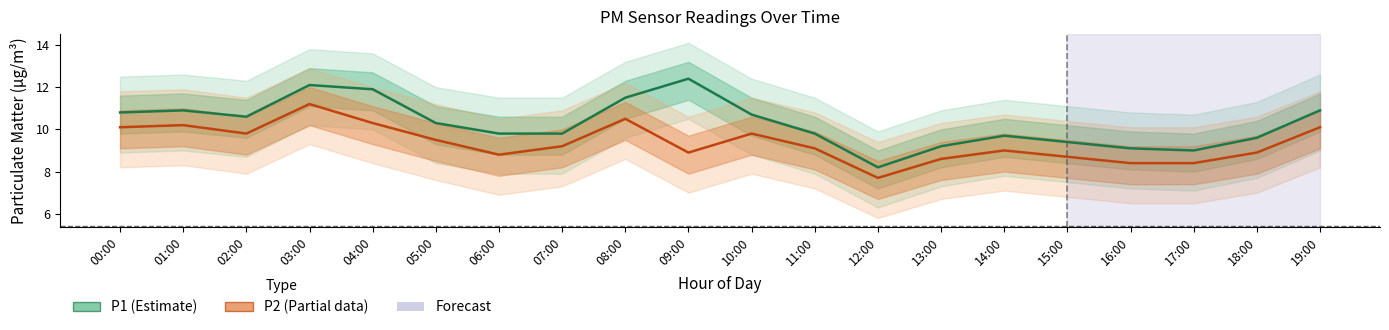

True or false: P2 (Partial) and P1 (Estimate) cross at least once.

False